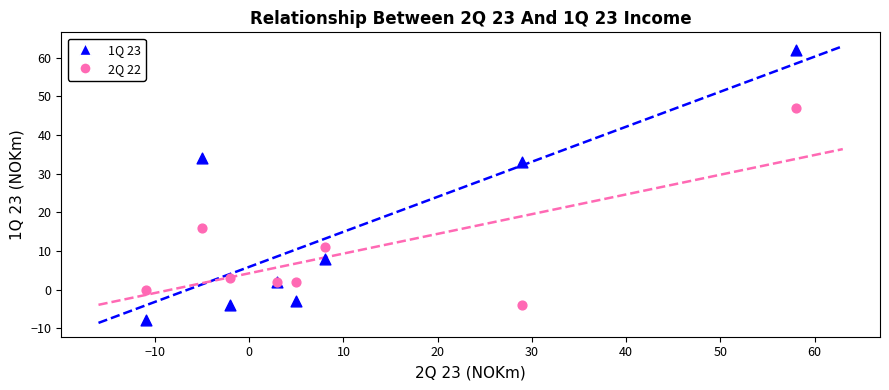

Across all series, what Y value is closest to 27?

33